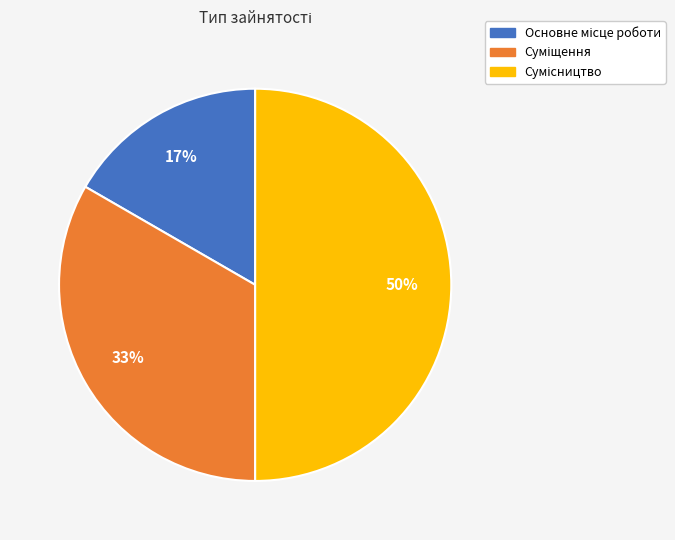

To the nearest percent, what is the difference between the largest and smallest slice percentages?

33%